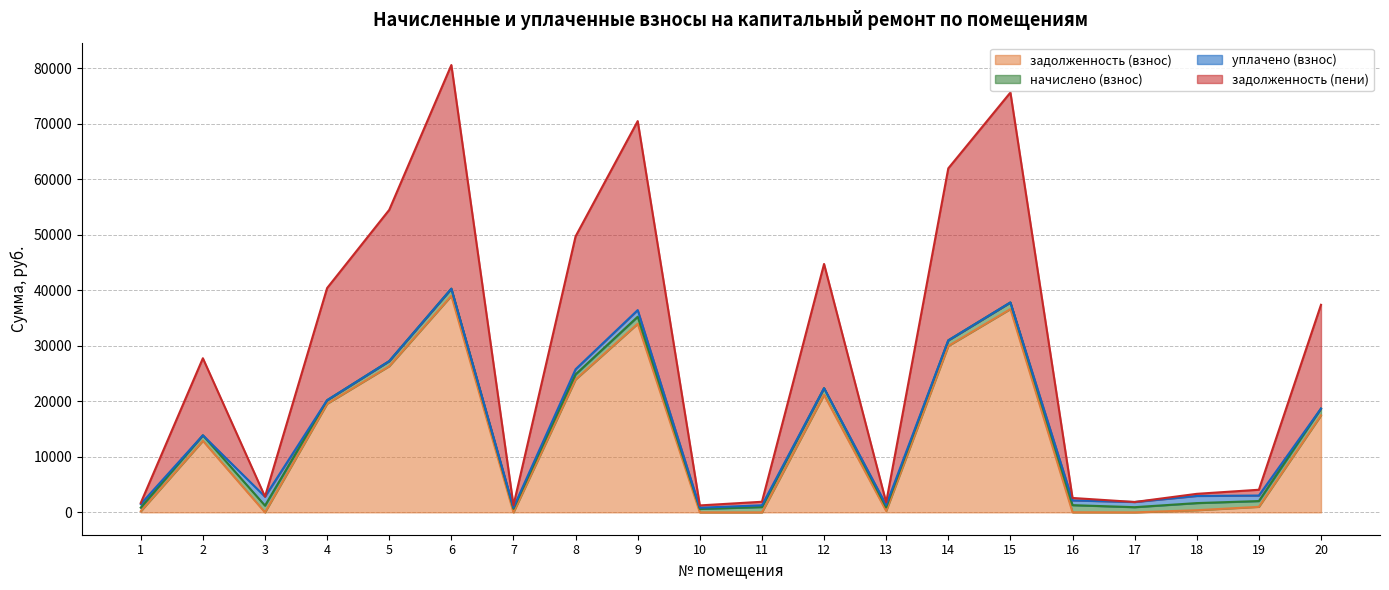

What are all the series names shown in the legend?

задолженность (взнос), начислено (взнос), уплачено (взнос), задолженность (пени)